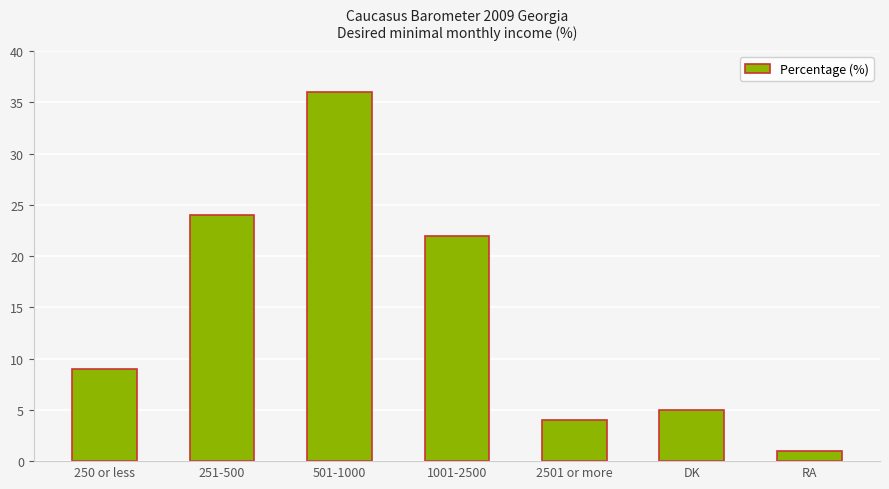

How many data points are less than 9?

3